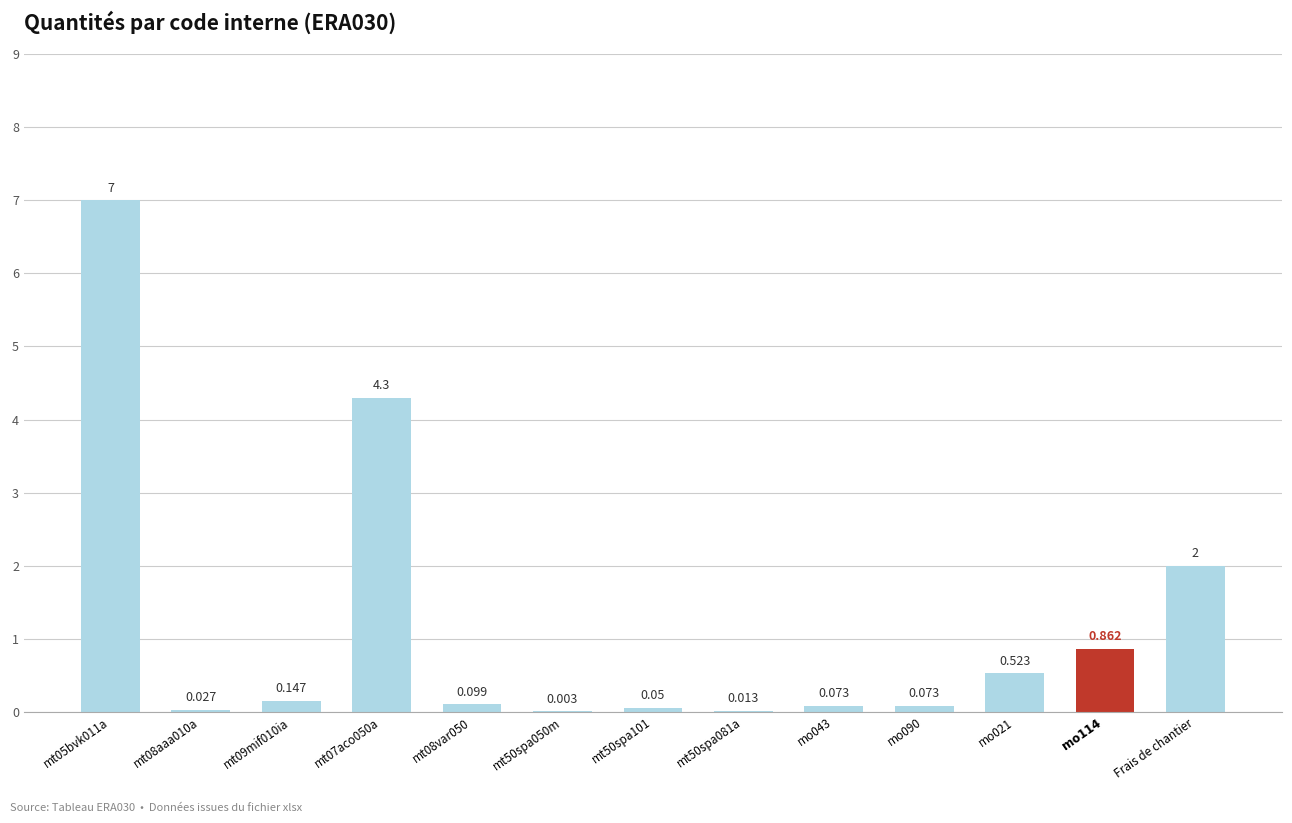

At which label is the value closest to 3?

Frais de chantier